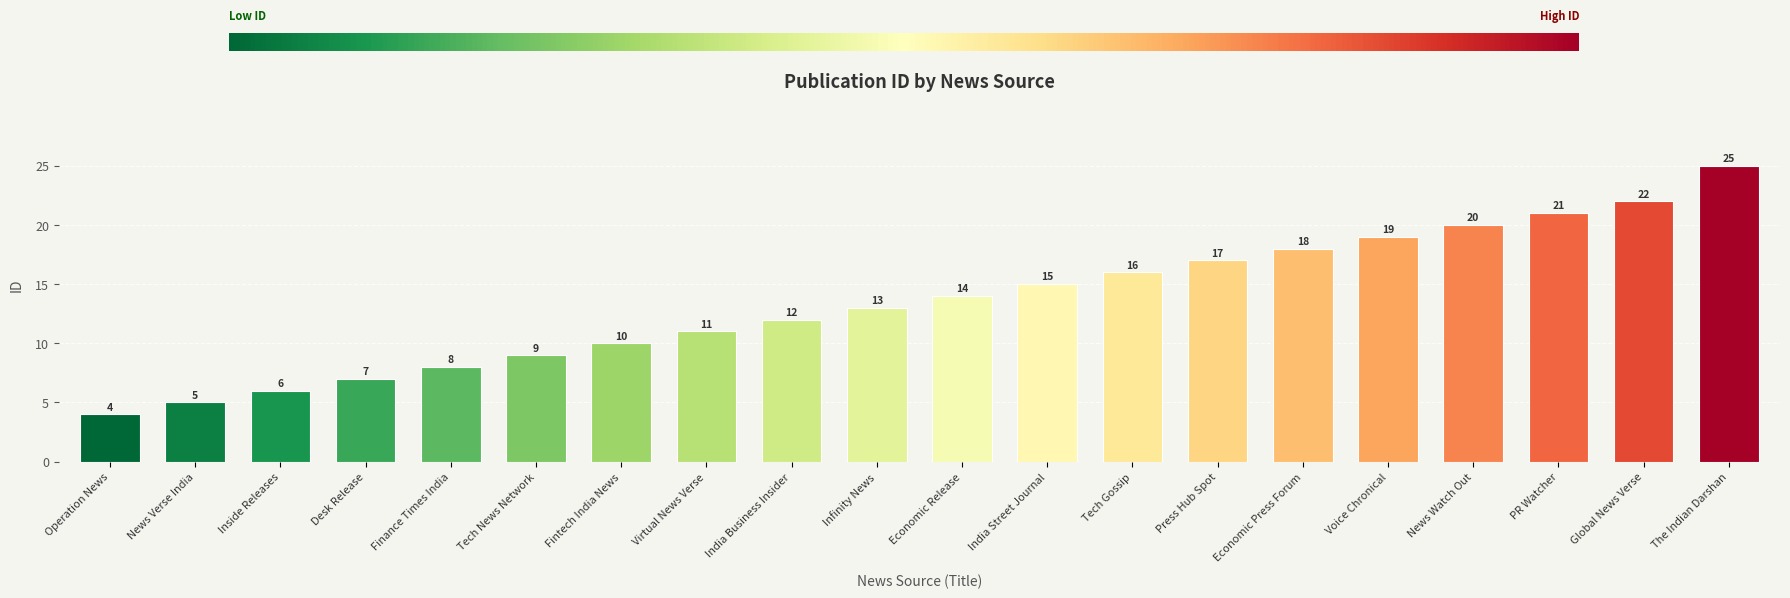

What is the minimum value shown in the chart?

4